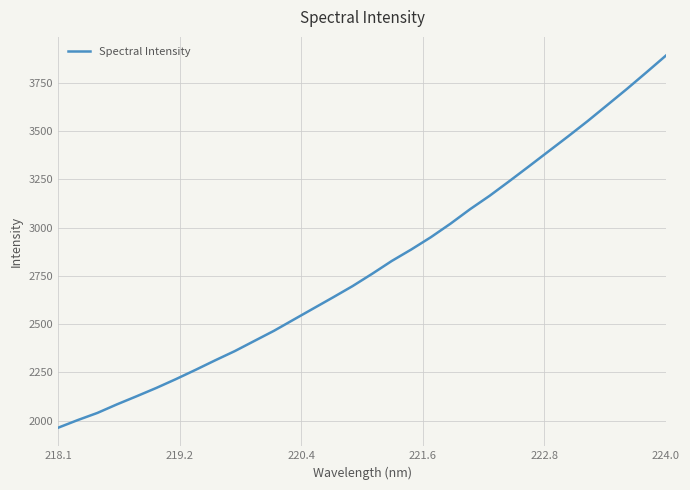

What is the smallest value displayed?

1963.8